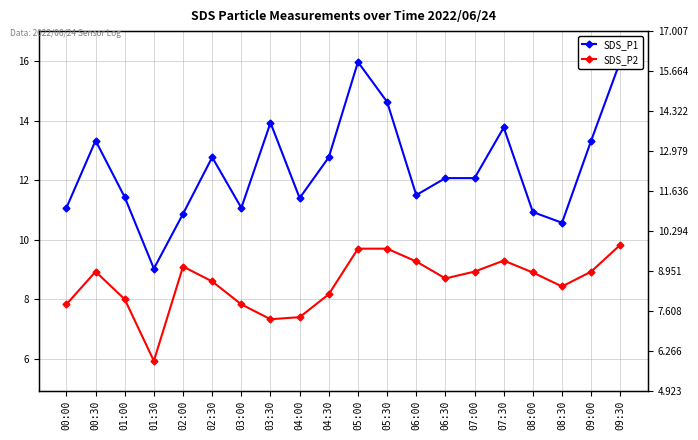

Which series has the widest spread of values?

SDS_P1